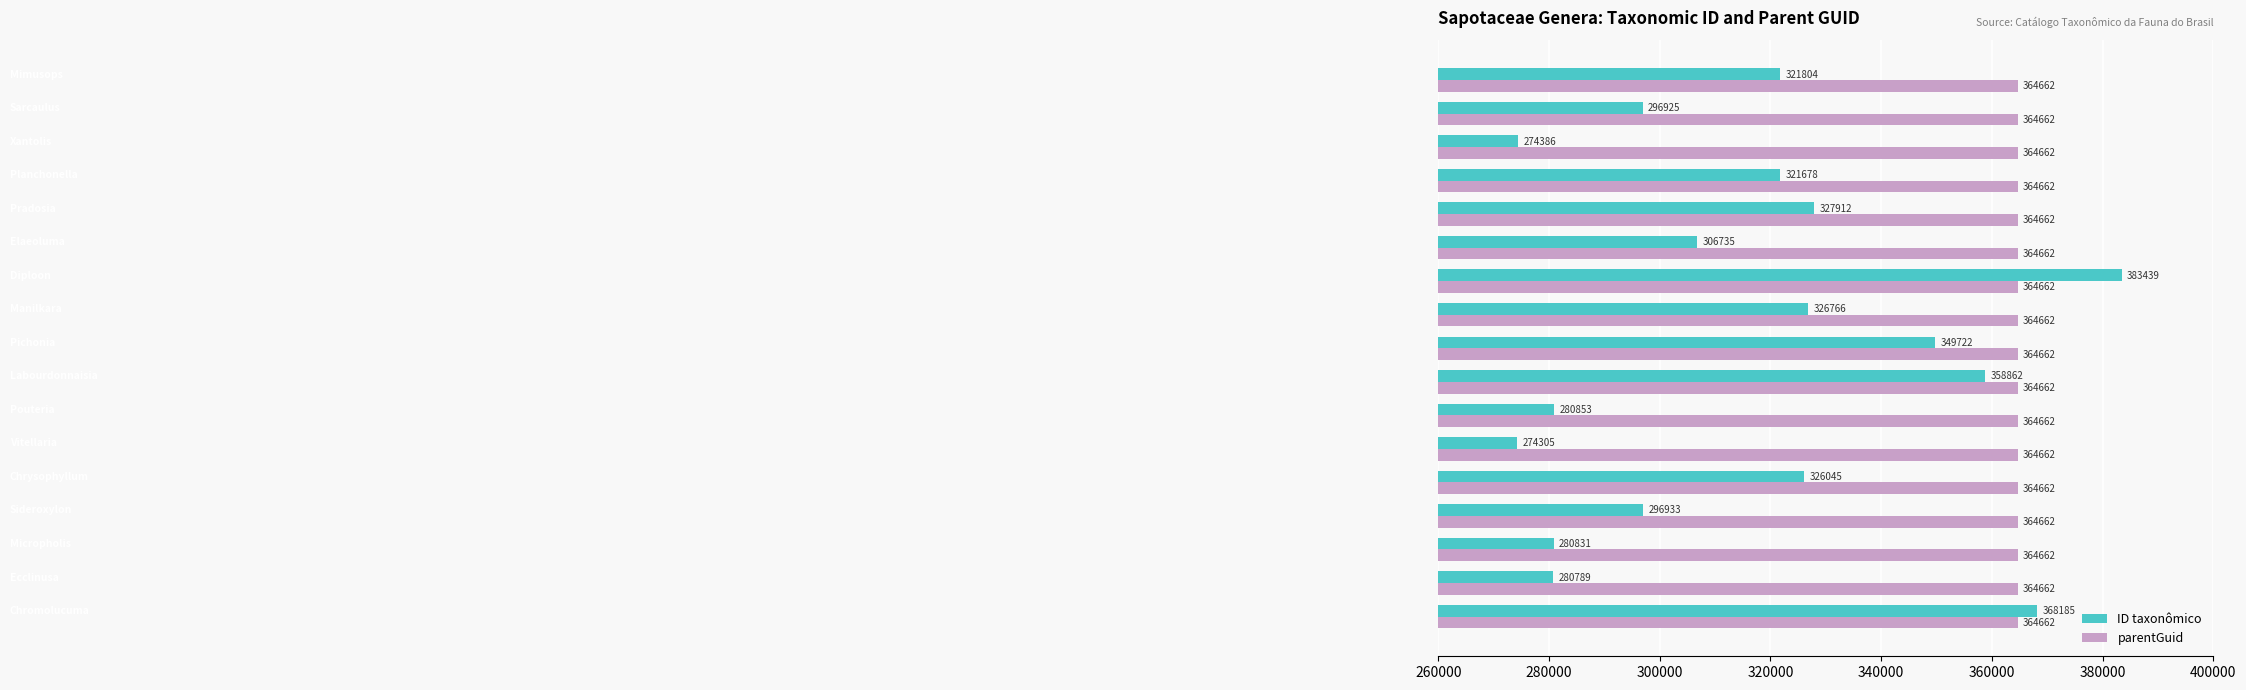

At how many categories does at least one series exceed 350927?

17